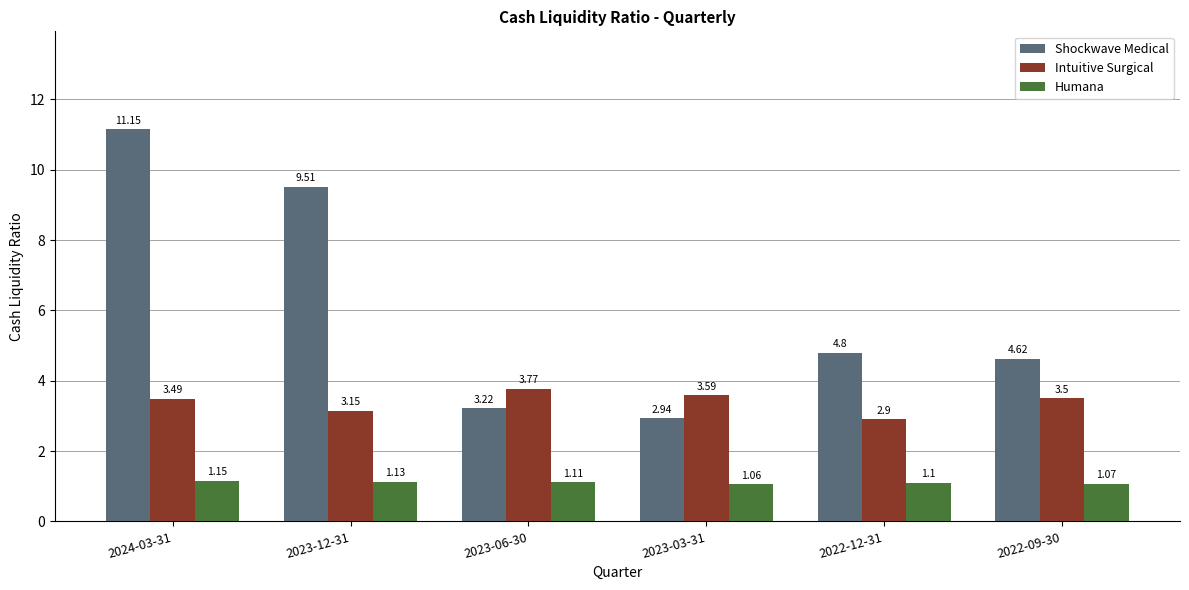

What are all the series names shown in the legend?

Shockwave Medical, Intuitive Surgical, Humana